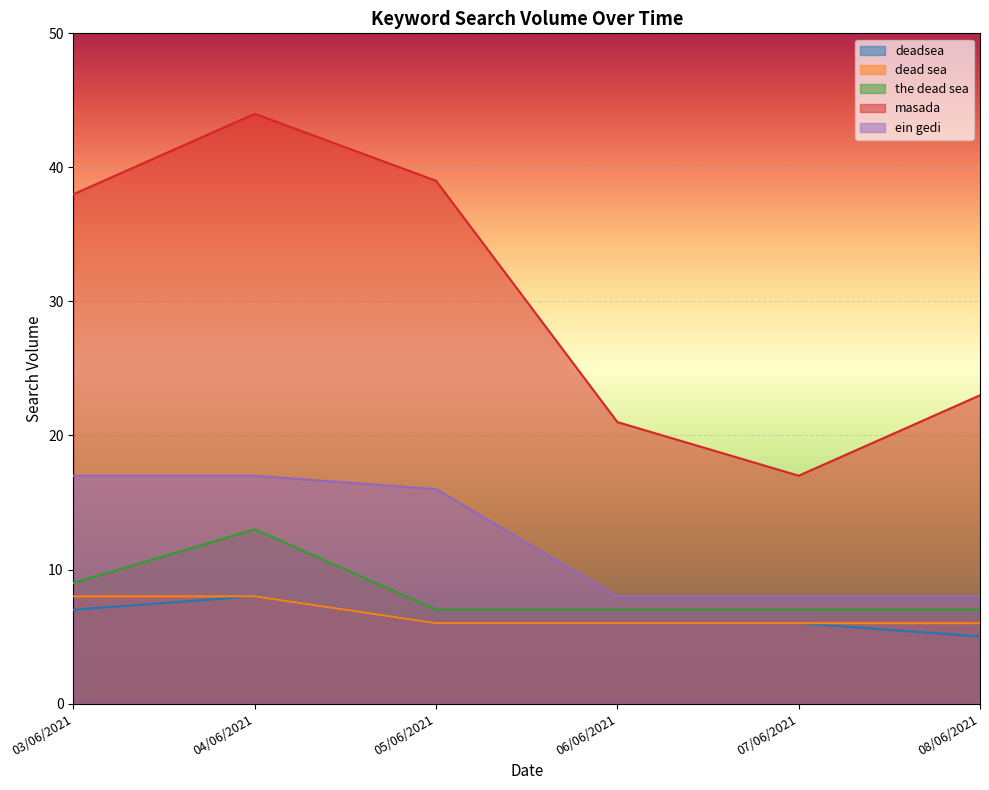

At which category does masada reach its first local peak?

04/06/2021